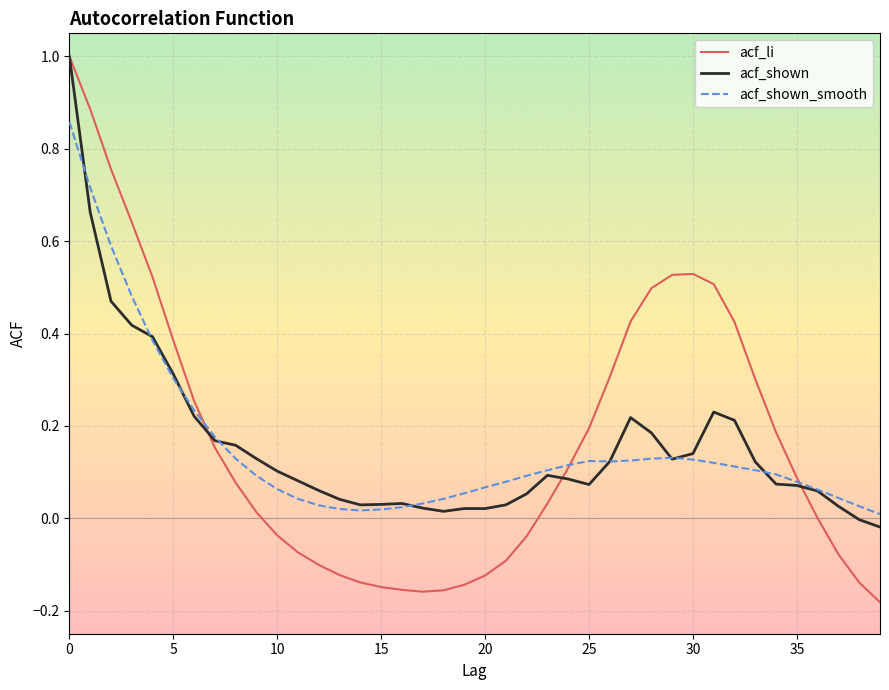

Which series has the largest range (max minus min)?

acf_li